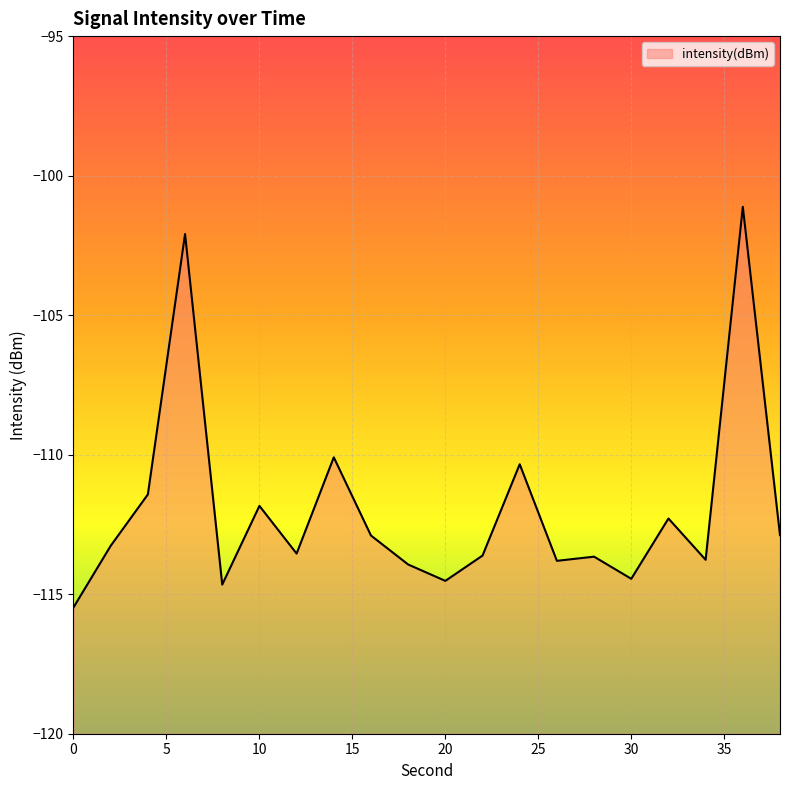

Rank the categories by value from lowest to highest.

0, 8, 20, 30, 18, 26, 34, 28, 22, 12, 2, 16, 38, 32, 10, 4, 24, 14, 6, 36